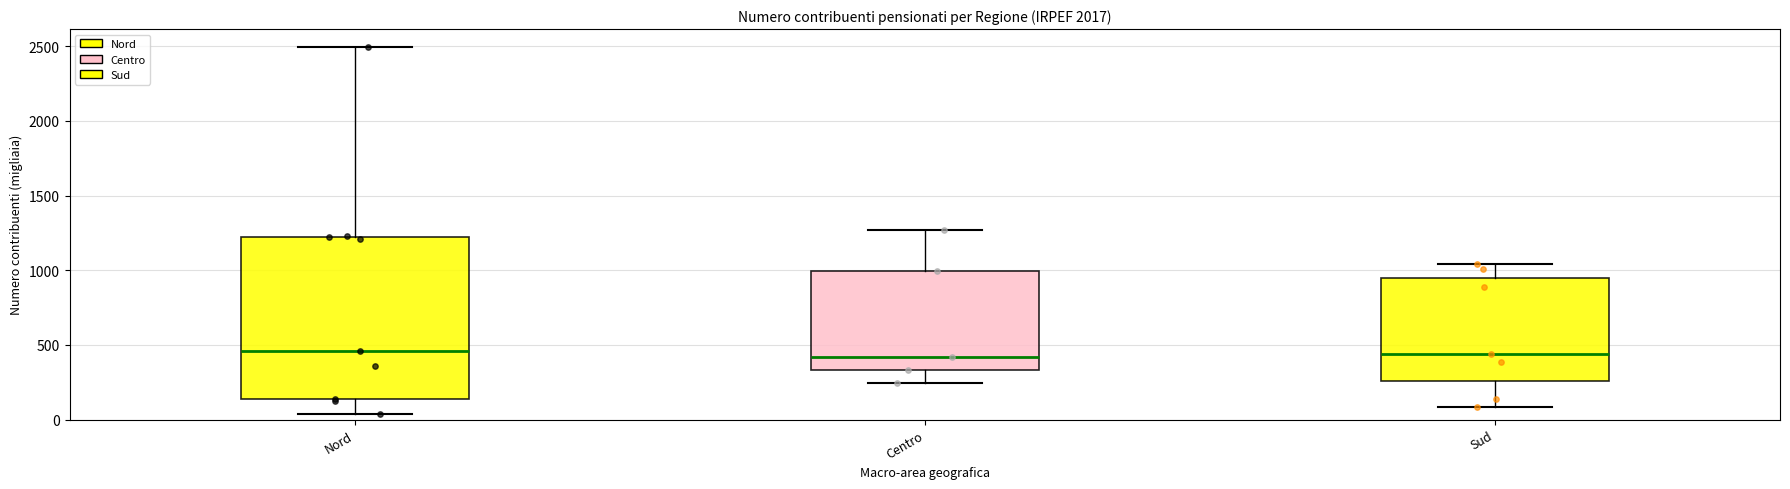

Reading left to right, transcribe this box plot: for each box, give where its median line is, the range the box spans, and where its two whiskers end, as read against the y-axis. The values are not printed on the chart, so give them approximately, as read against the axis.

Nord: median 450, box 150 to 1200, whiskers 50 to 2500
Centro: median 400, box 350 to 1000, whiskers 250 to 1250
Sud: median 450, box 250 to 950, whiskers 100 to 1050